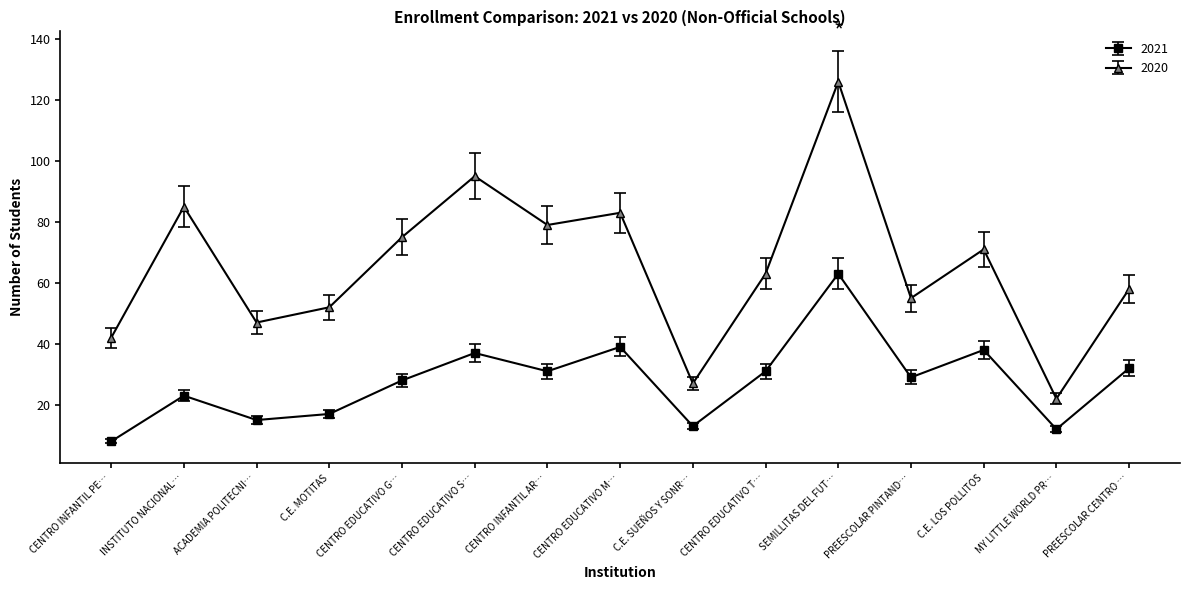

What is the difference between the maximum and minimum values in the 2021 series?

55